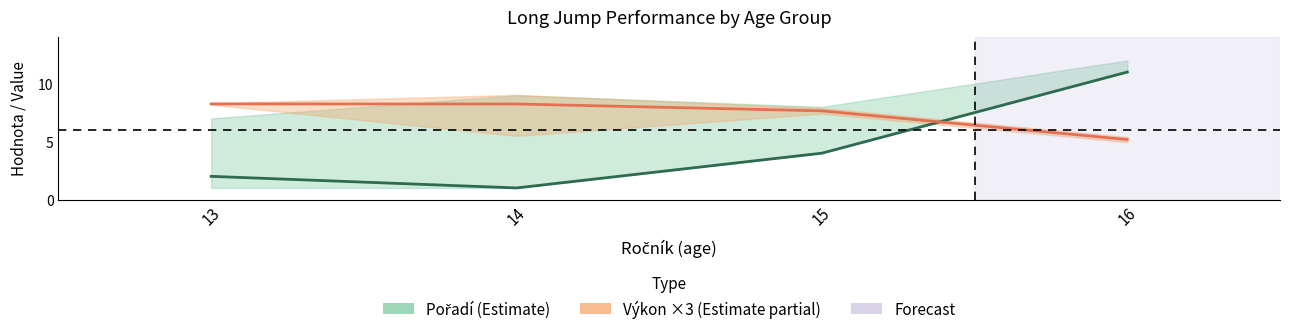

How many Pořadí values are between 2 and 11?

3